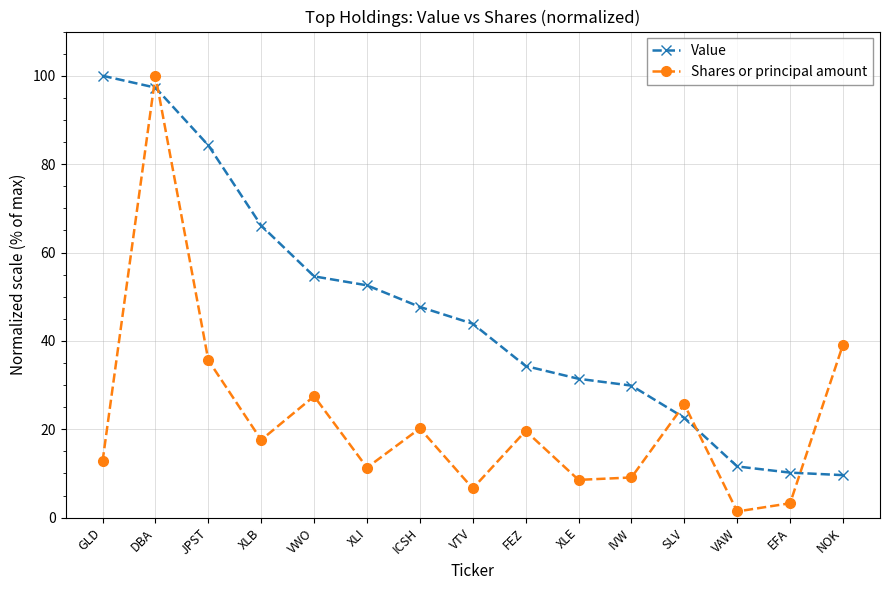

How many times do Value and Shares or principal amount cross each other?

5